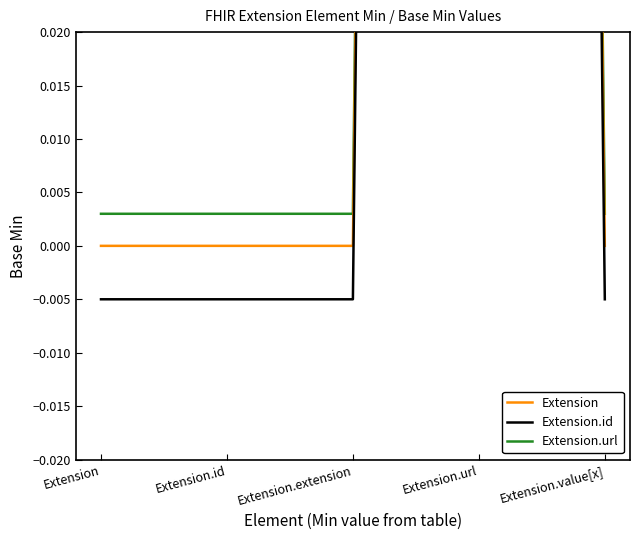

True or false: Extension and Extension.url intersect in this chart.

False